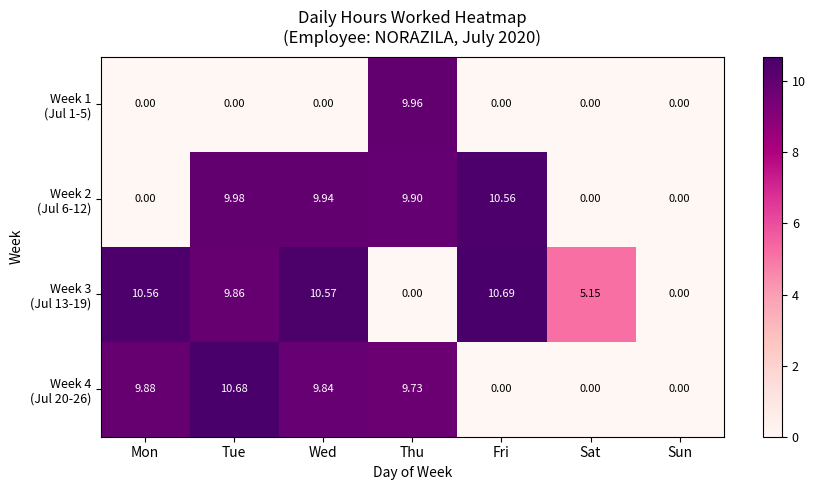

At which category is the sum across all series the highest?

Tue